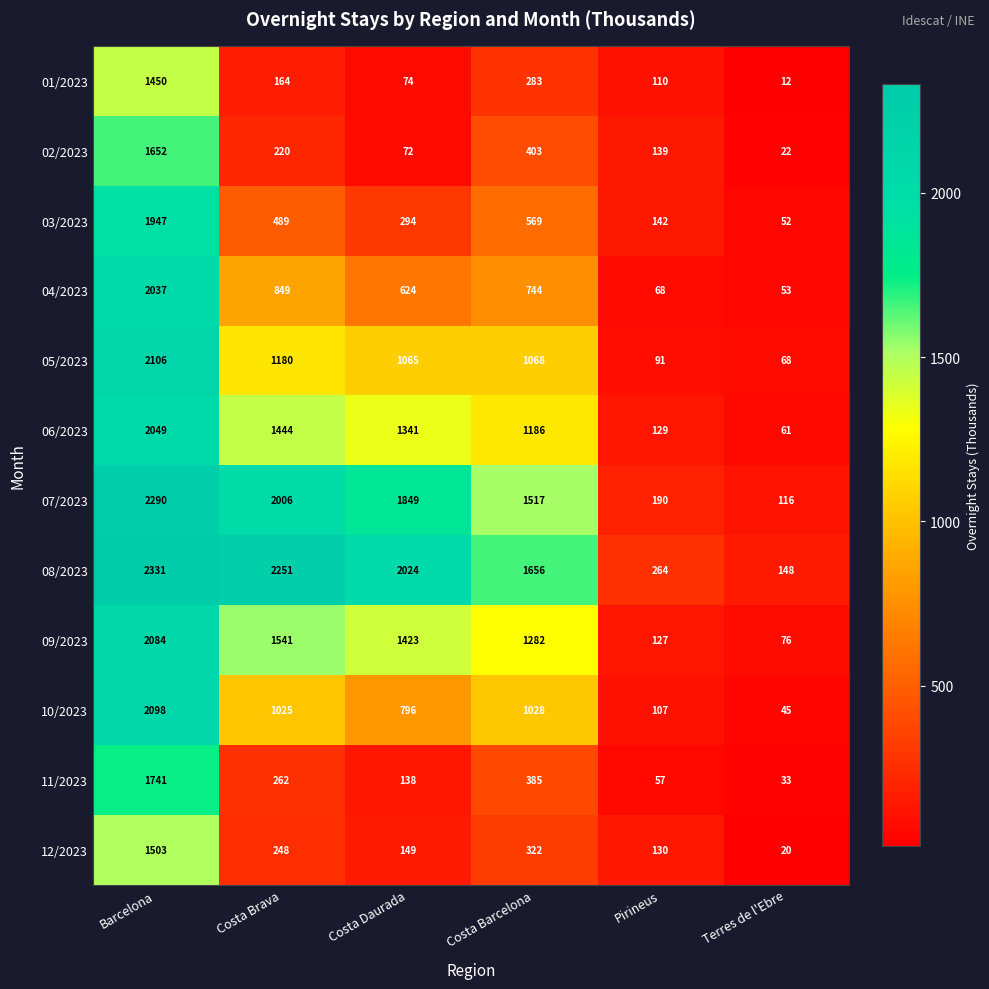

At which category does the chart reach its minimum across all series?

Terres de l'Ebre